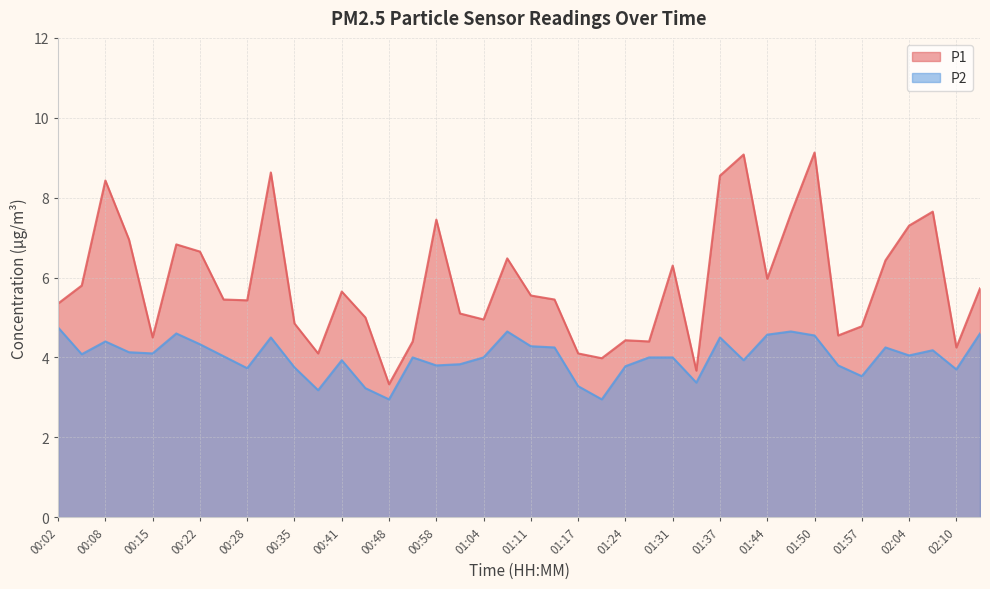

True or false: P2 and P1 cross at least once.

False